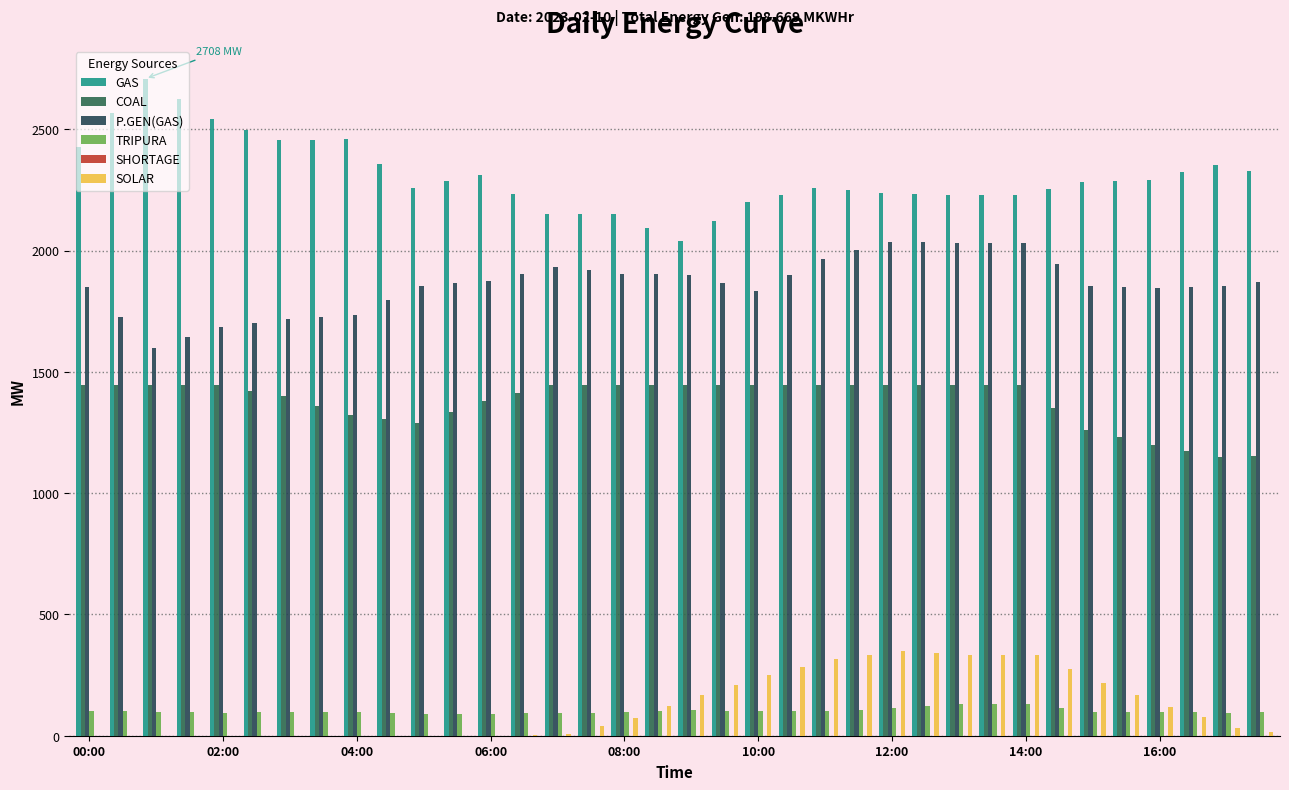

How many distinct data groups are displayed?

5